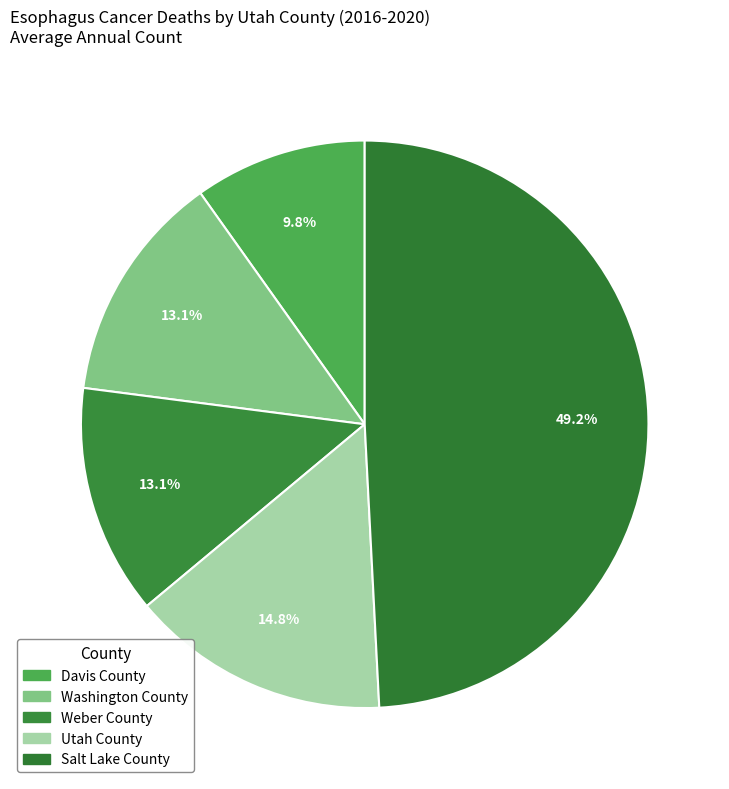

To the nearest percent, what portion does Washington County represent?

13%